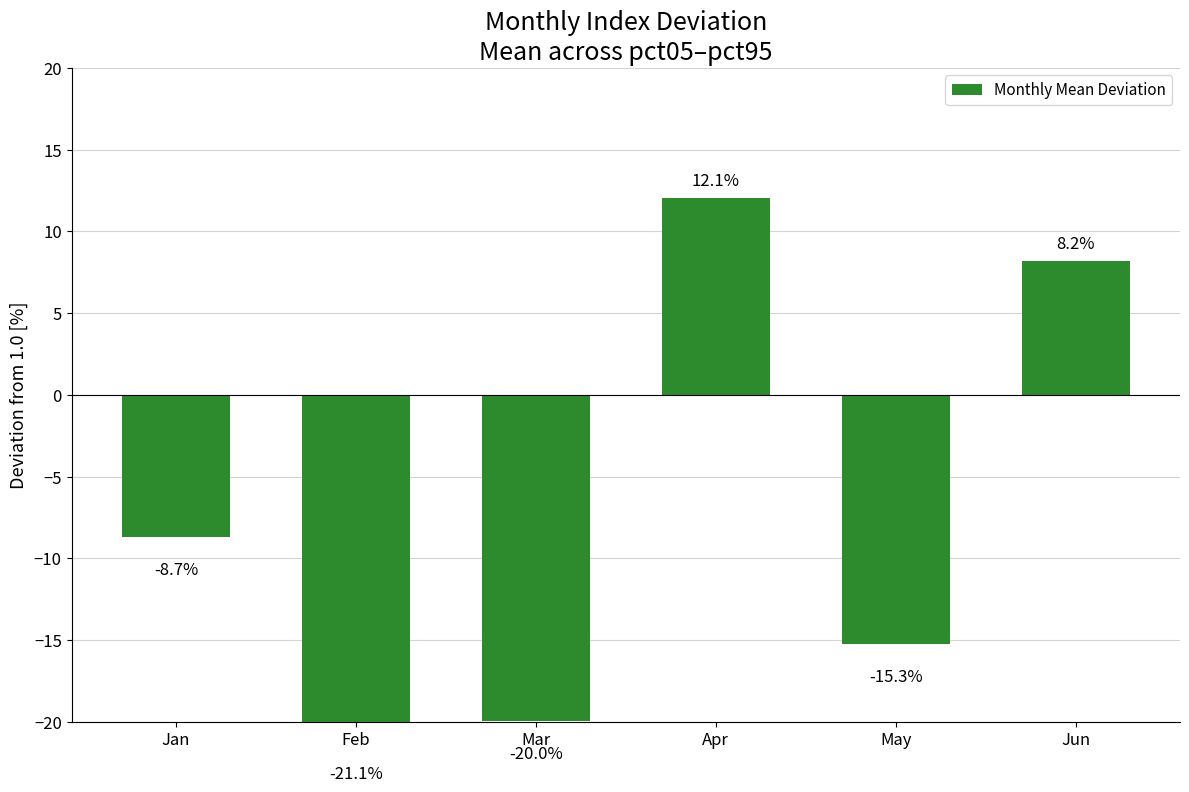

Which has a higher value, Jun or Mar?

Jun